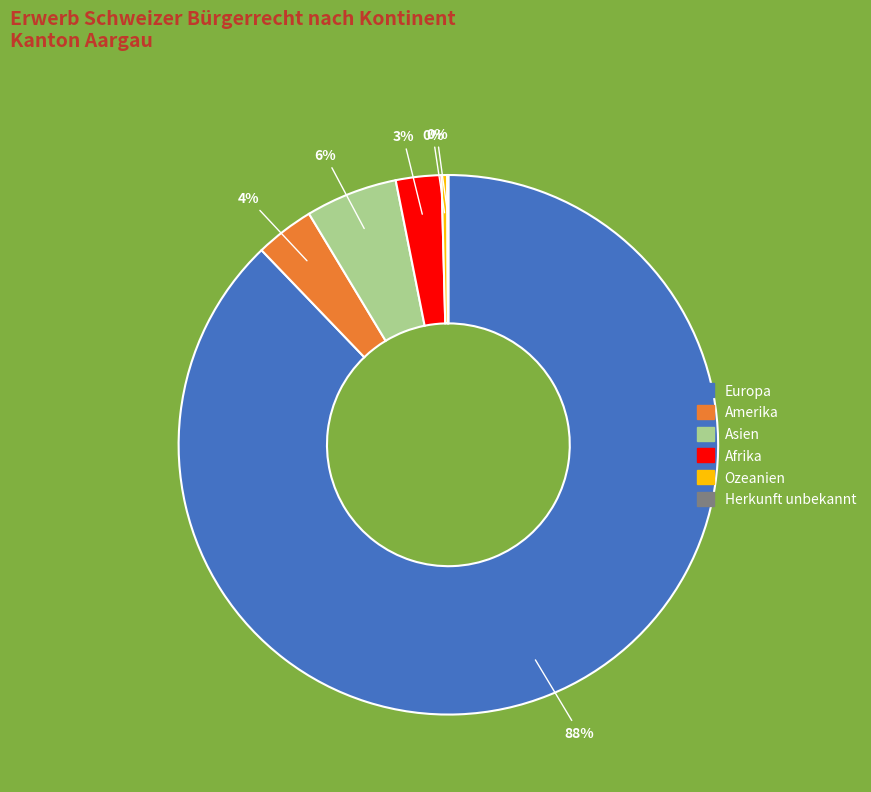

The Afrika slice represents 3% of the pie. True or false?

True